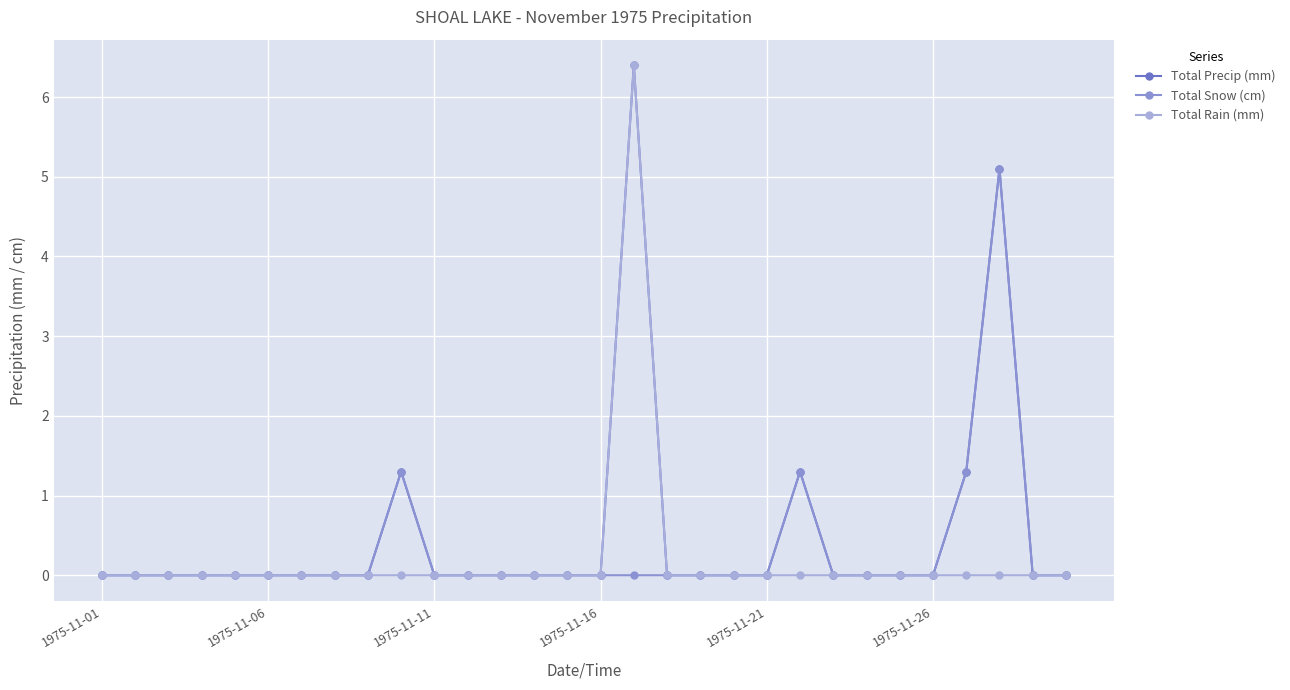

True or false: Total Precip (mm) has more than 2 points higher than both neighbors.

True